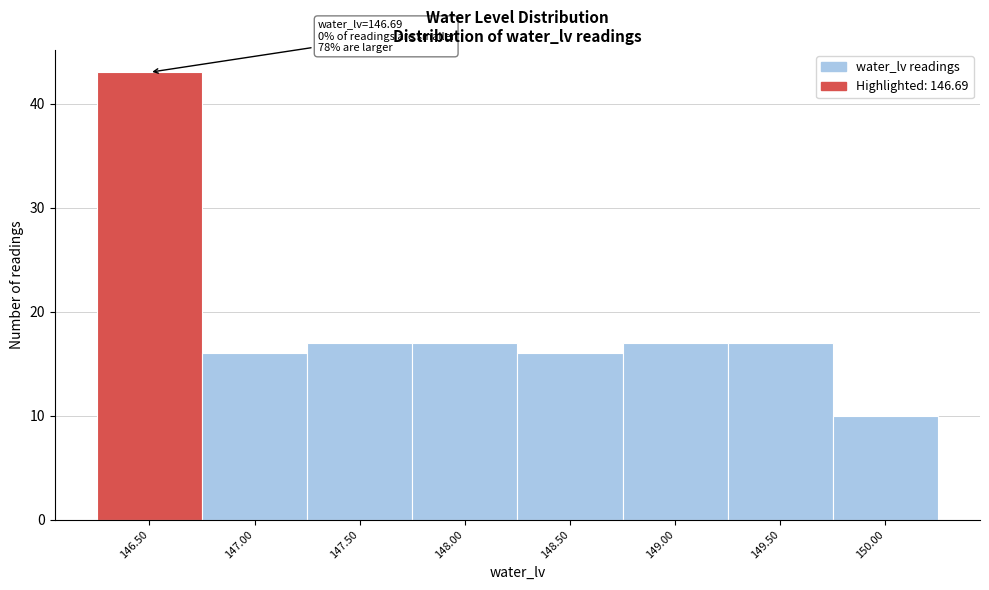

Reading left to right, what are all the values shown in this chart?

43	16	17	17	16	17	17	10